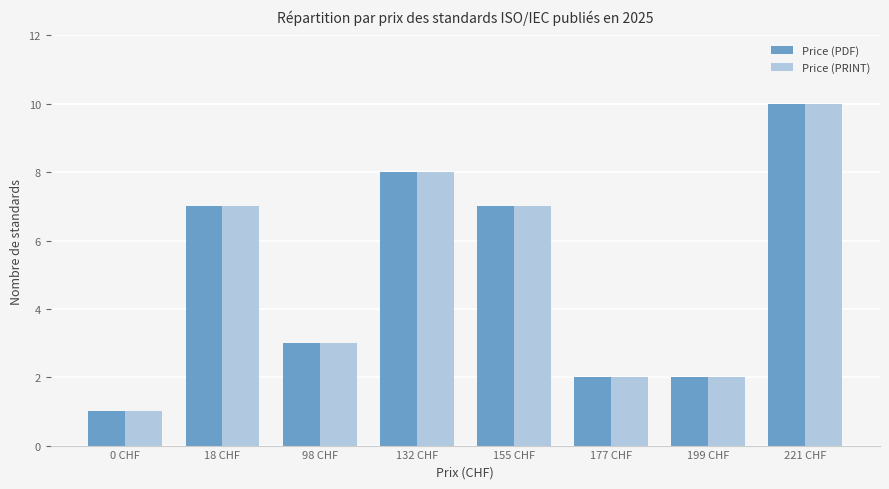

What is the label of the 8th bar from the right?

0 CHF